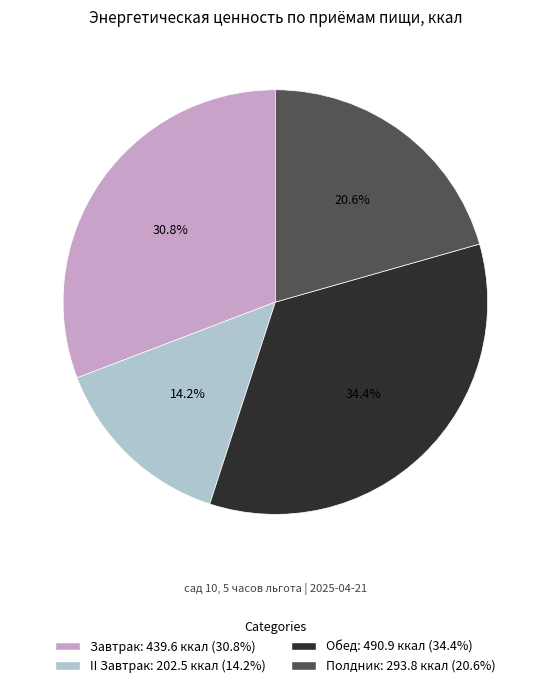

The Обед slice represents 34% of the pie. True or false?

True